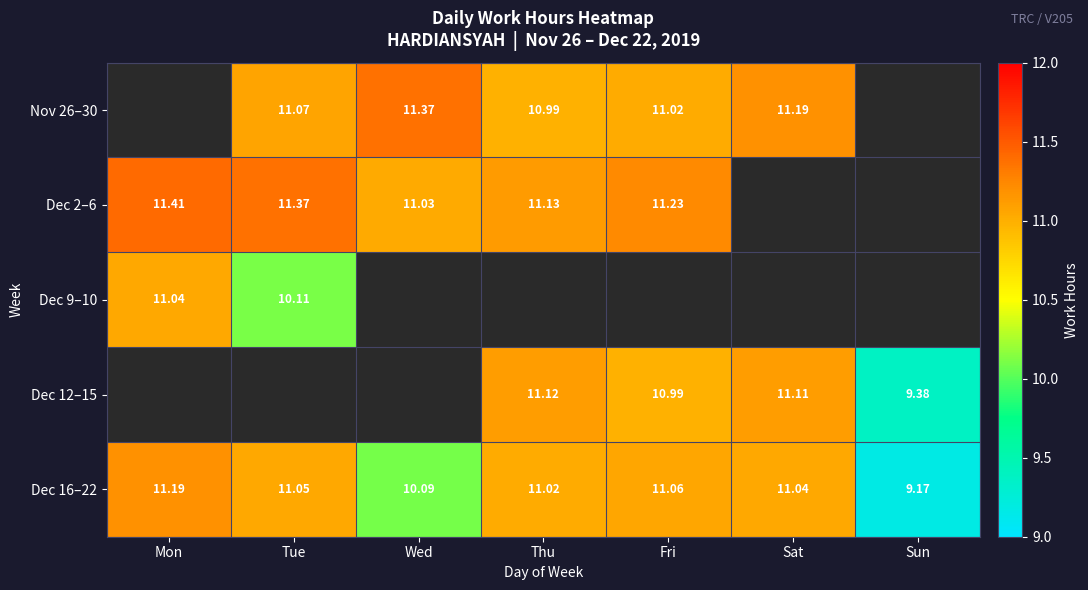

Is the value of Dec 12–15 at Sun greater than the value of Dec 2–6 at Mon?

No